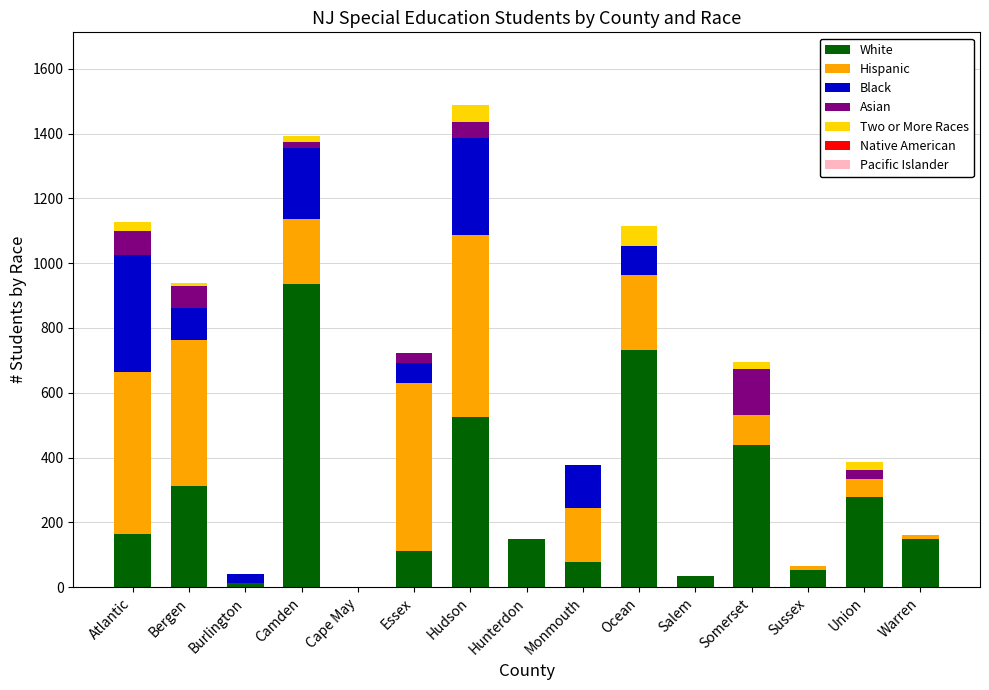

What is the maximum value for White?

937